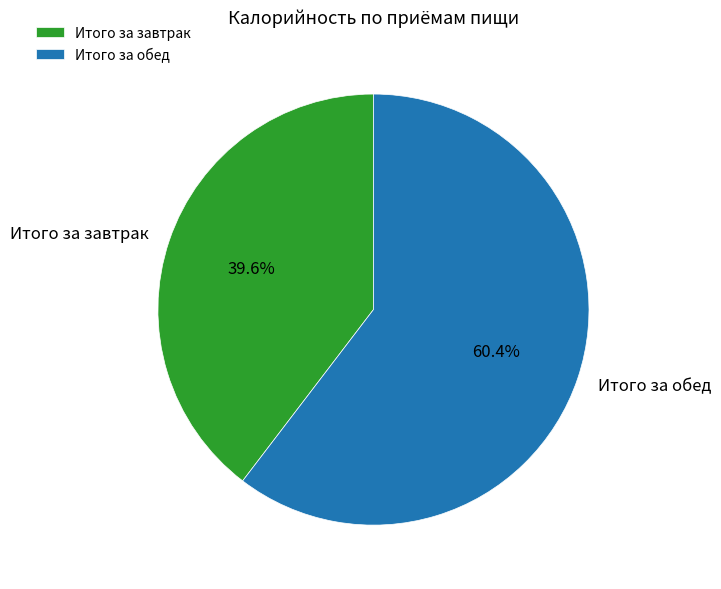

Is there any slice that represents more than half of the pie?

Yes